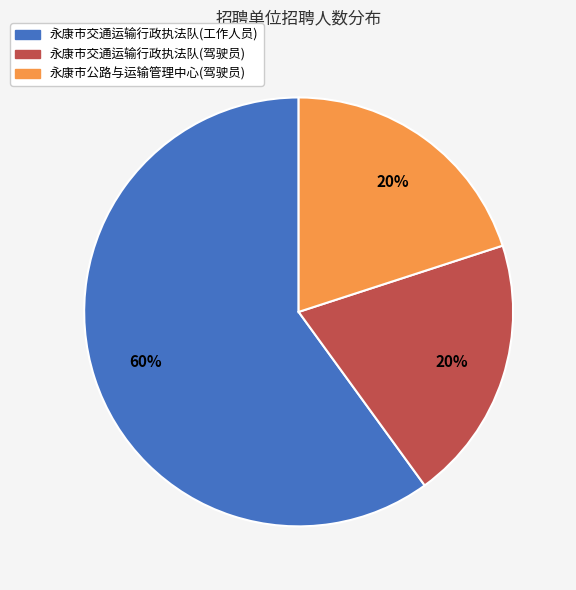

Is 永康市交通运输行政执法队(驾驶员) the majority of the pie?

No